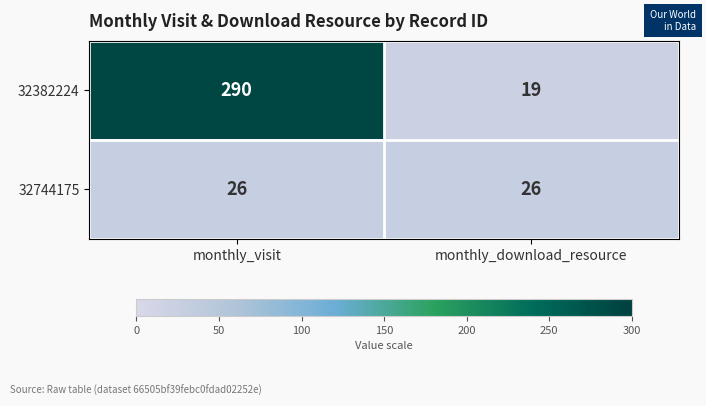

How many categories are shown in the chart?

2